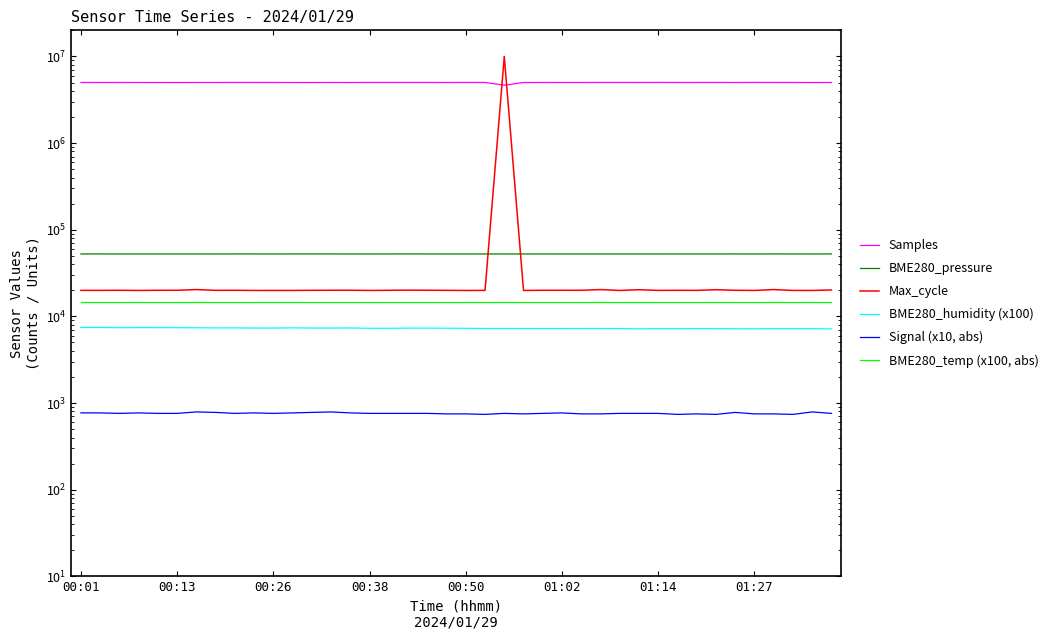

True or false: Signal (x10, abs) has a value of 790.0 at 13.

True